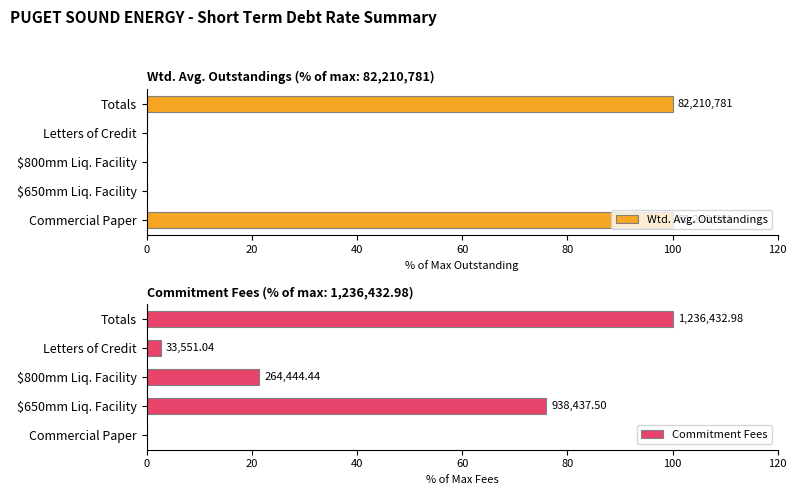

Which series has the largest range (max minus min)?

Wtd. Avg. Outstandings